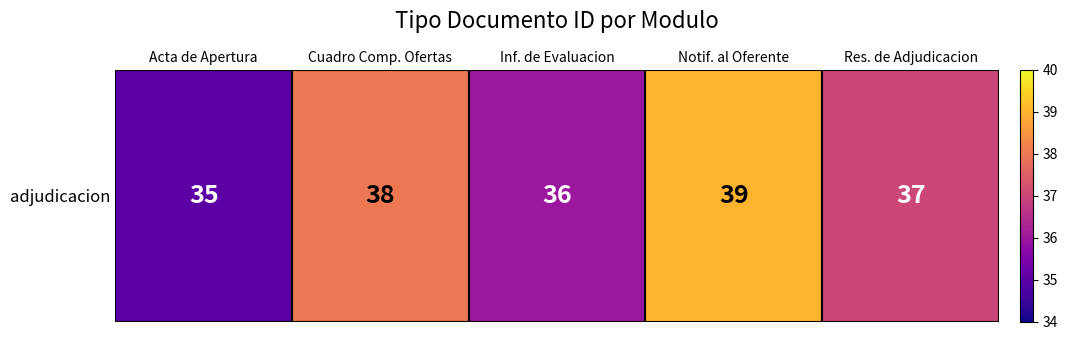

What is the ratio of the value at Cuadro Comp. Ofertas to the value at Res. de Adjudicacion?

1.0